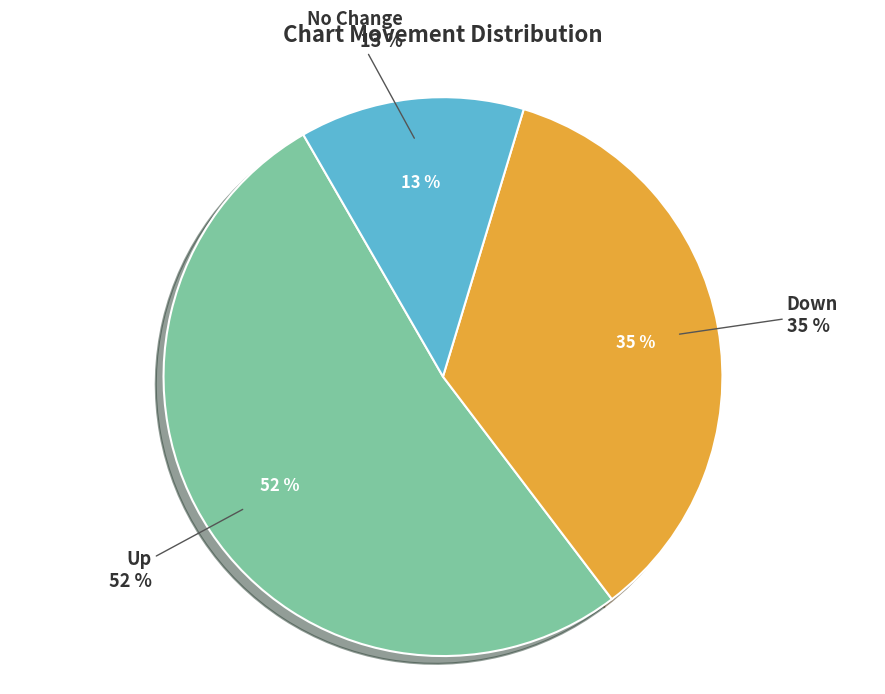

The - slice represents 13% of the pie. True or false?

True